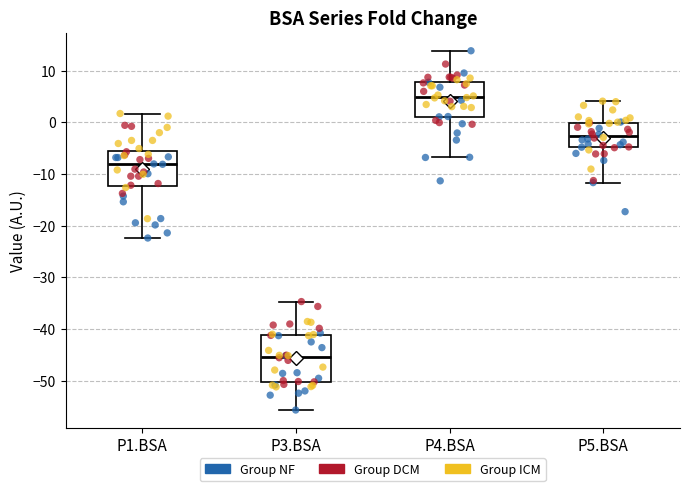

Reading left to right, read every box against the y-axis: the position of its median line, the range the box covers, and the ends of its whiskers. The values are not printed on the chart, so give them approximately, as read against the axis.

P1.BSA: median -8, box -12 to -6, whiskers -22 to 2
P3.BSA: median -45, box -50 to -41, whiskers -56 to -35
P4.BSA: median 5, box 1 to 8, whiskers -7 to 14
P5.BSA: median -3, box -5 to 0, whiskers -12 to 4